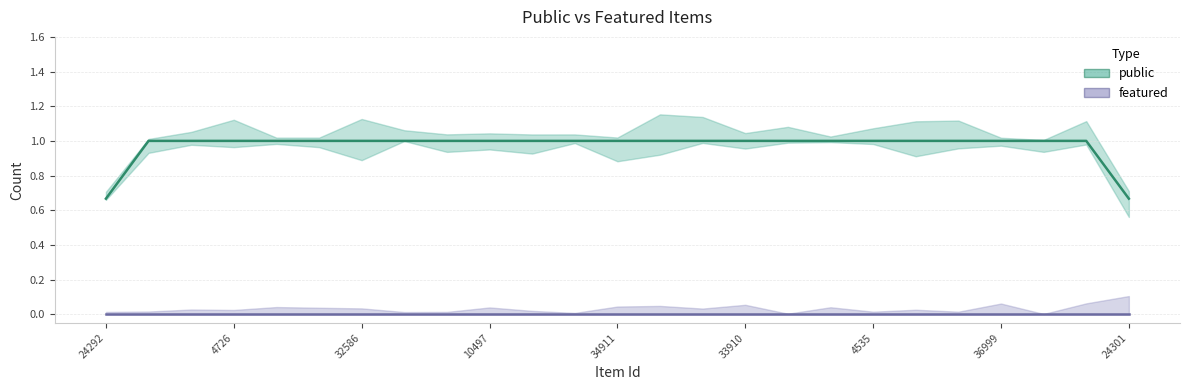

How many values in the public series are below 1?

2